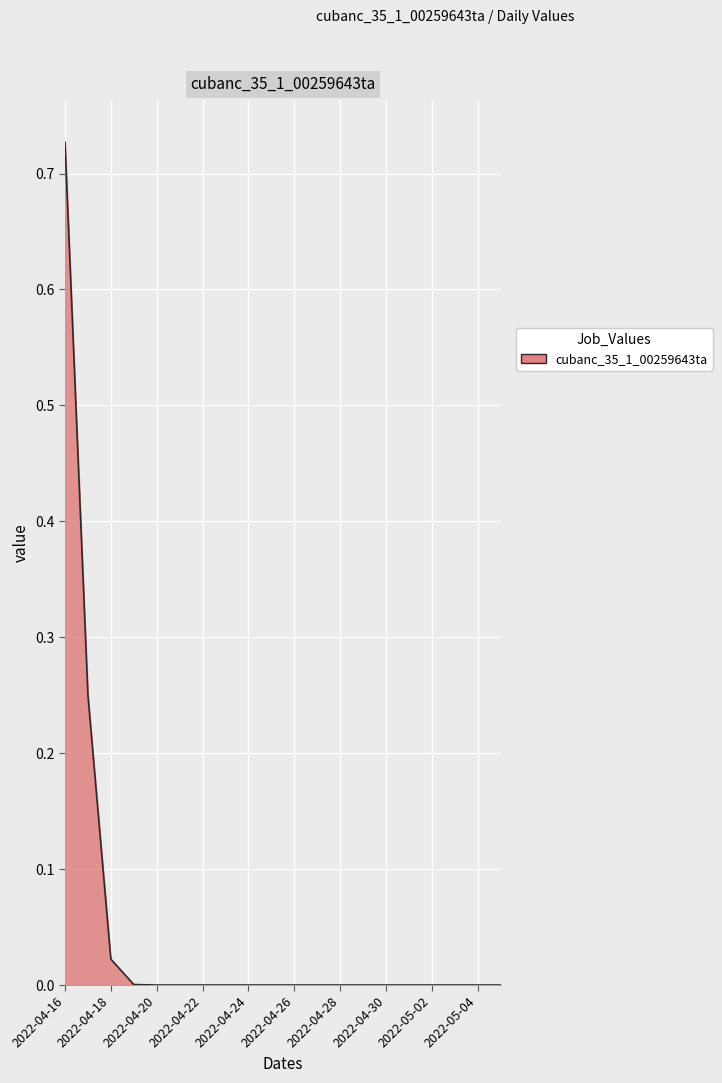

The chart shows a value of 0.4 at 2022-04-20. True or false?

False